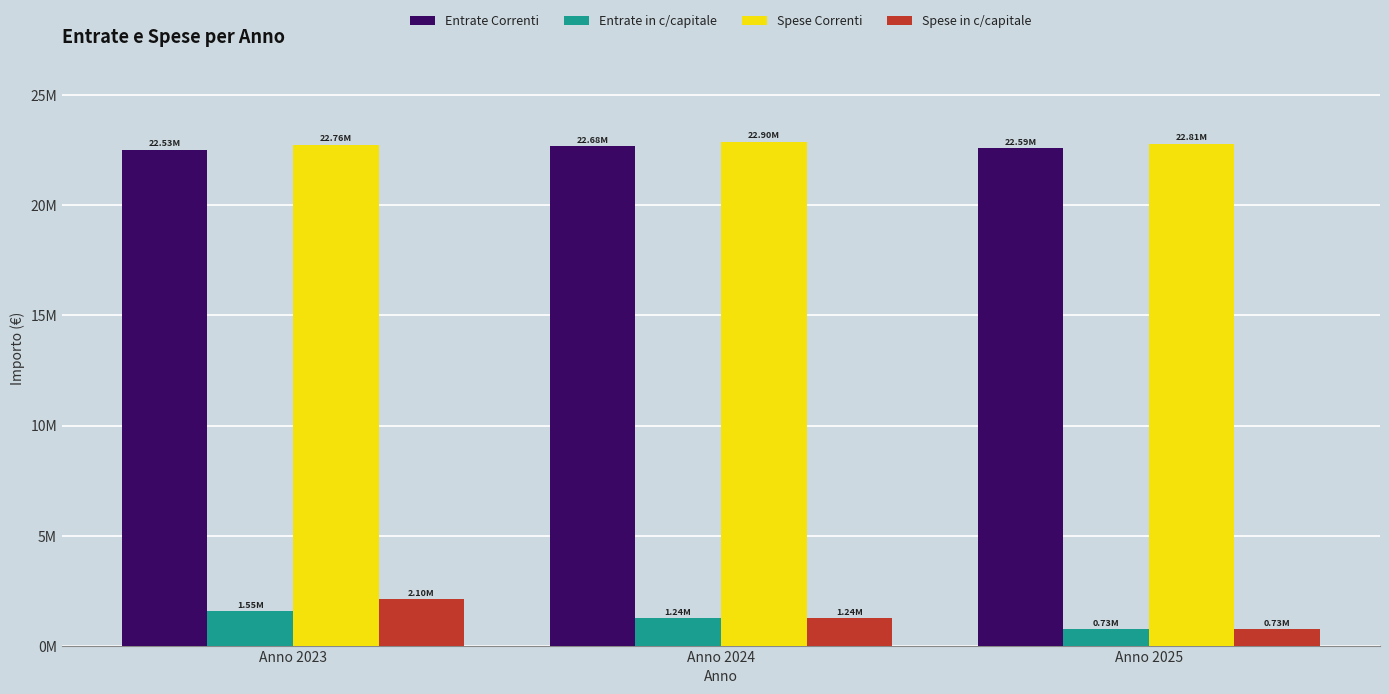

The value of Spese Correnti at Anno 2024 is 22901207.7. True or false?

True